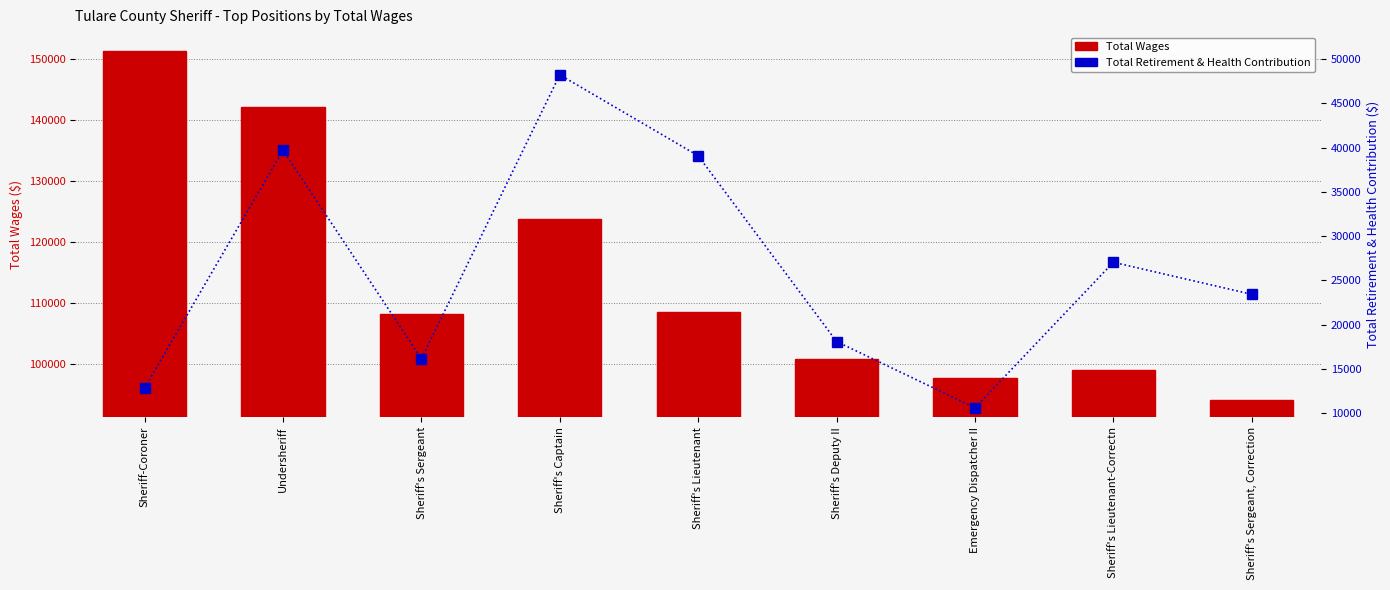

What is the difference between the Total Retirement & Health Contribution values at Sheriff's Sergeant, Correction and Sheriff's Sergeant?

7279.8